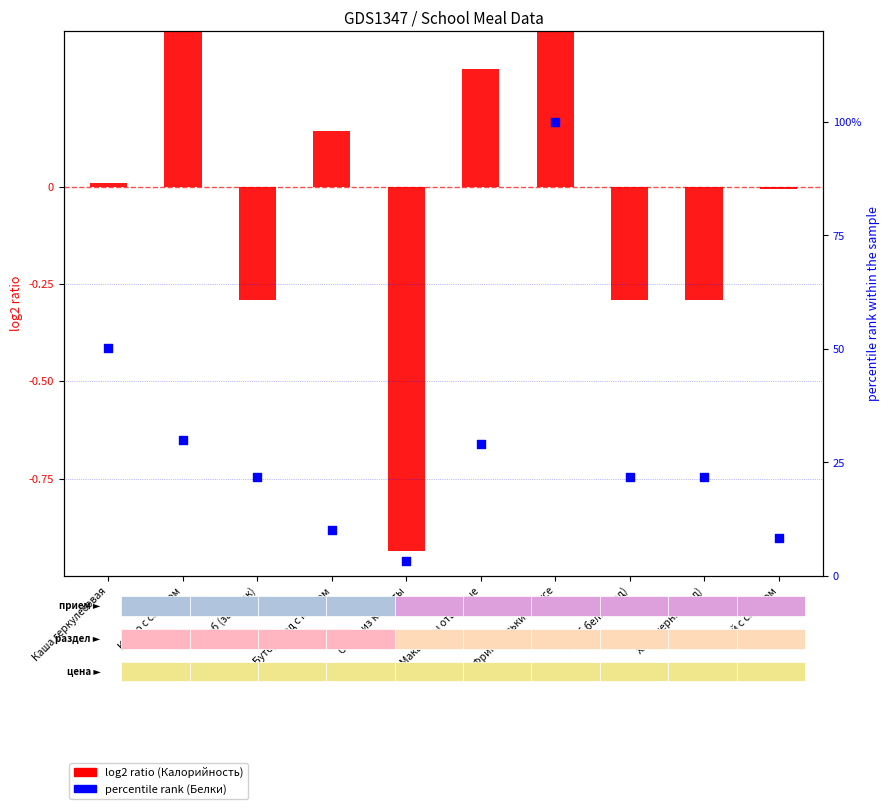

Which series has the widest spread of Y values?

percentile rank (Белки)